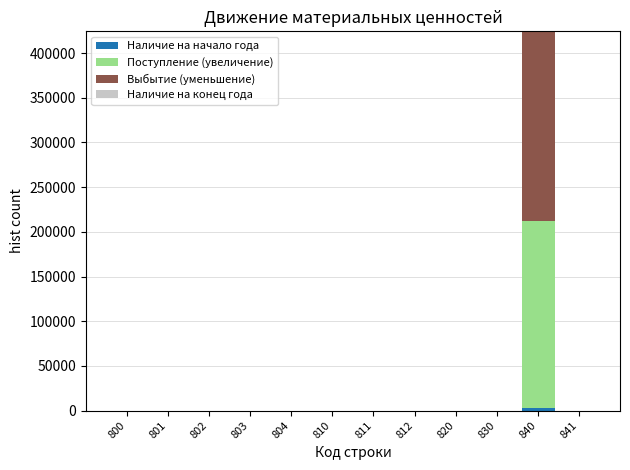

At which category is the sum across all series the highest?

840